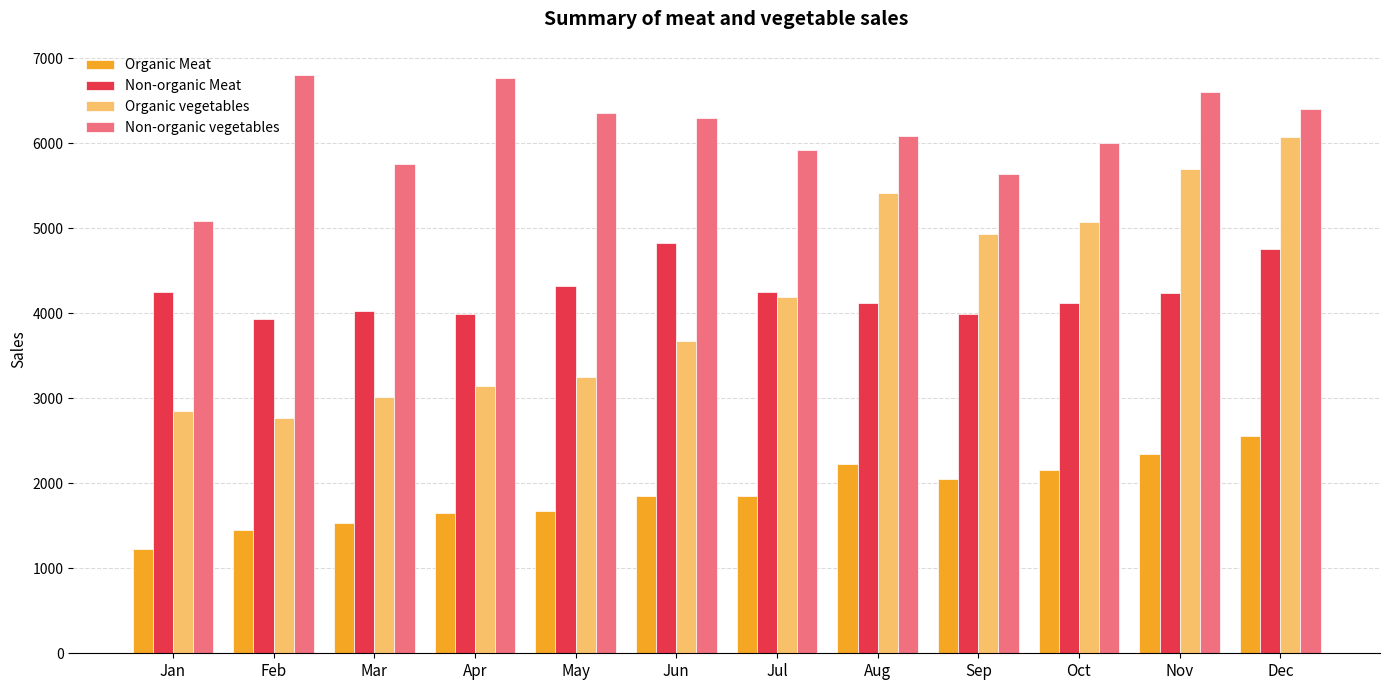

What is the value of the Non-organic Meat bar at the 11th from the left?

4237.0